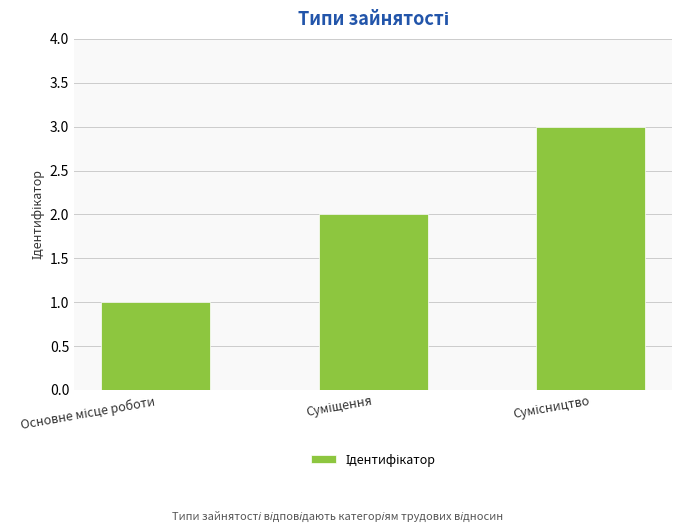

What is the greatest value displayed?

3